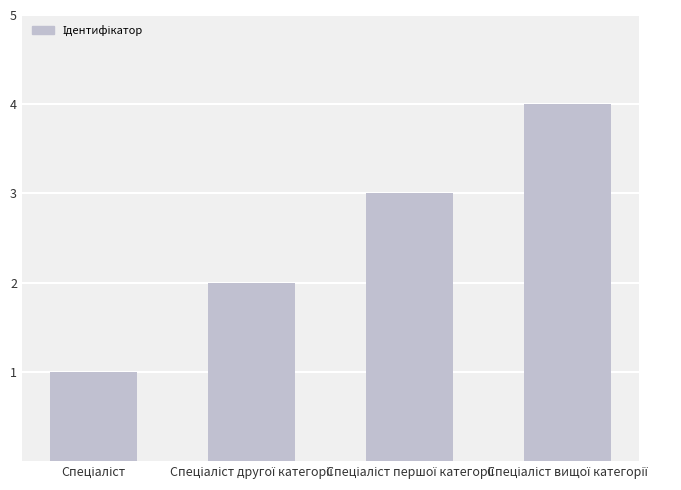

Reading left to right, transcribe all the data shown in this chart.

1	2	3	4